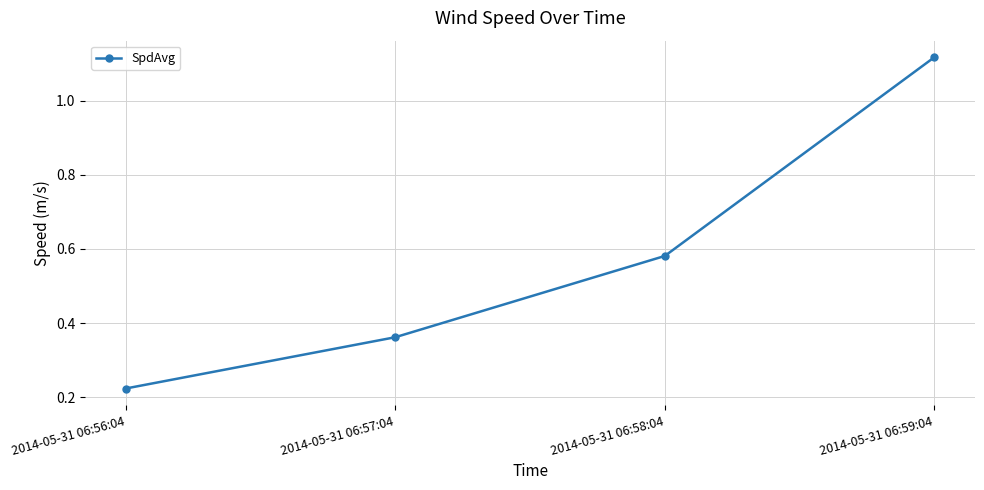

What is the ratio of the value at 2014-05-31 06:58:04 to the value at 2014-05-31 06:59:04?

0.5